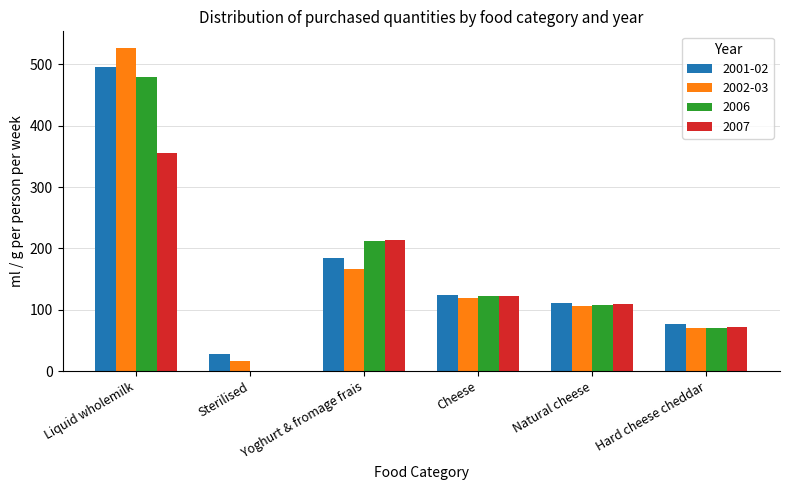

Is it true that 2006 equals 193.0 at Natural cheese?

False